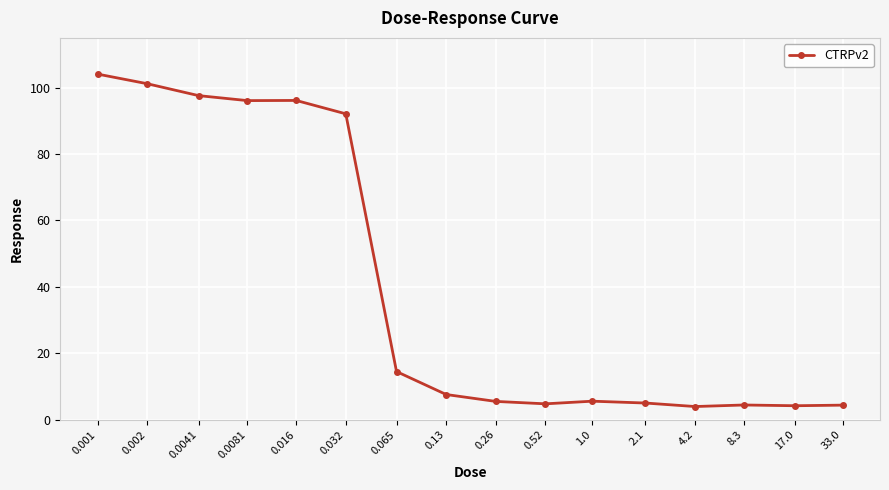

What is the label of the 1st point from the right?

33.0